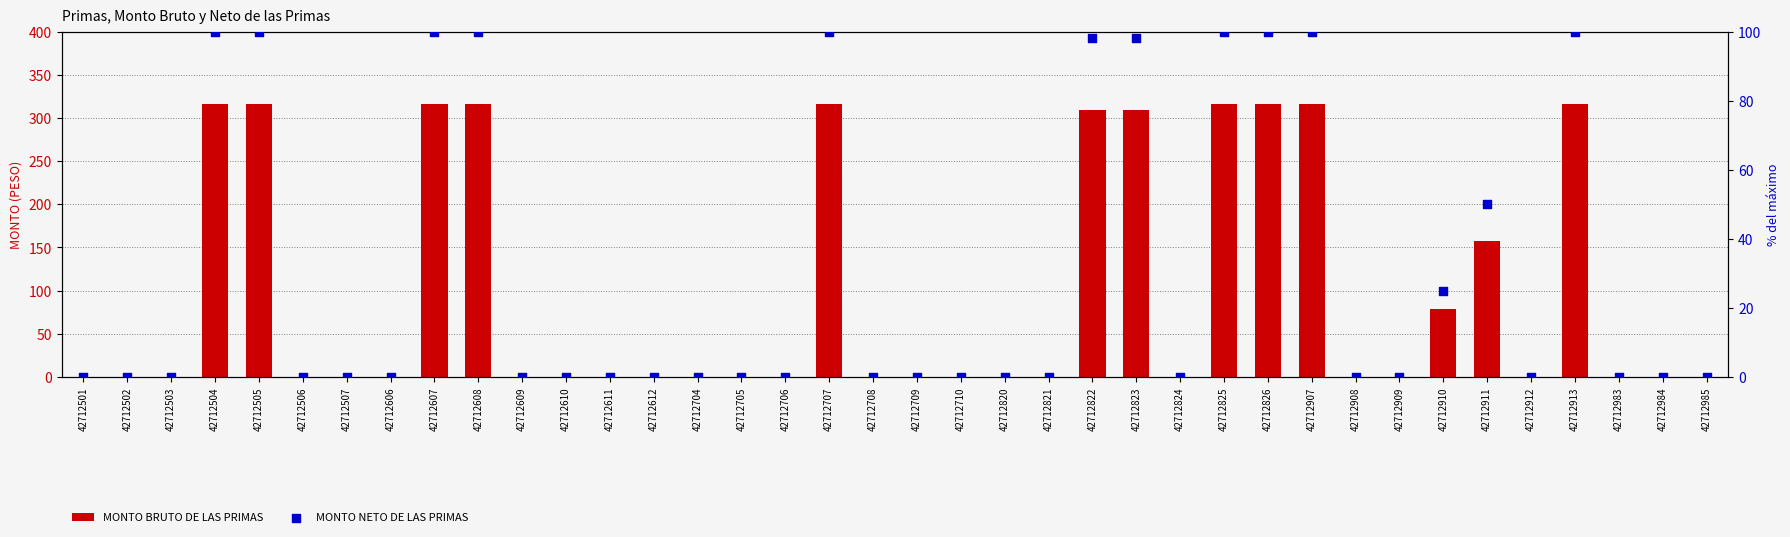

Which series has the largest Y range (max minus min)?

MONTO BRUTO DE LAS PRIMAS